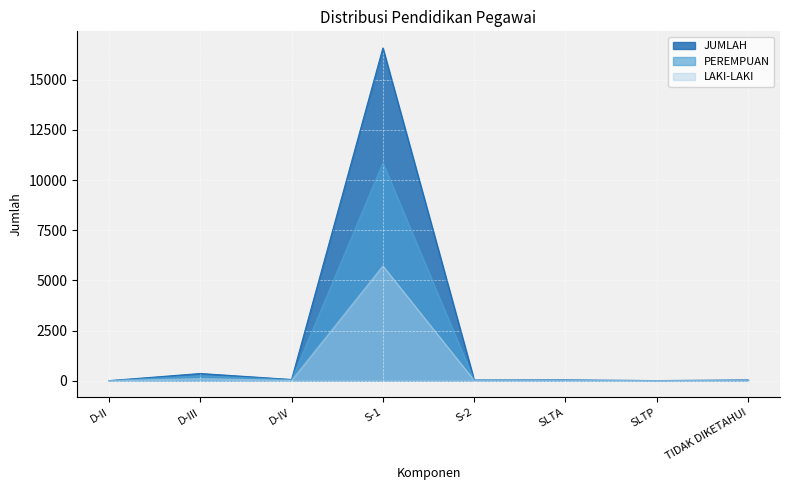

How many data points in JUMLAH are less than 36?

3